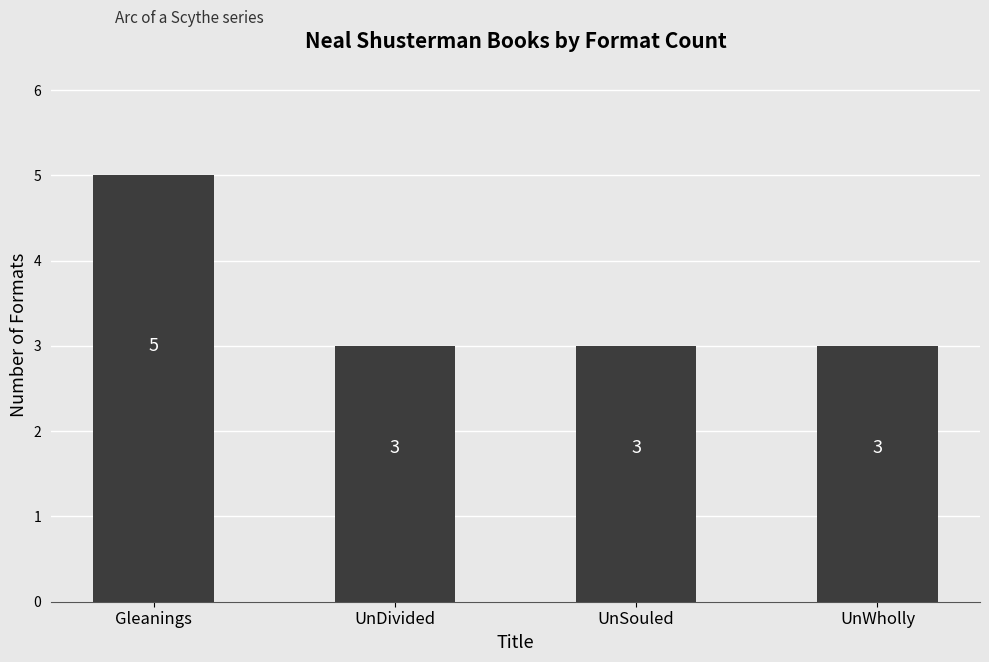

Count the number of categories in the chart.

4